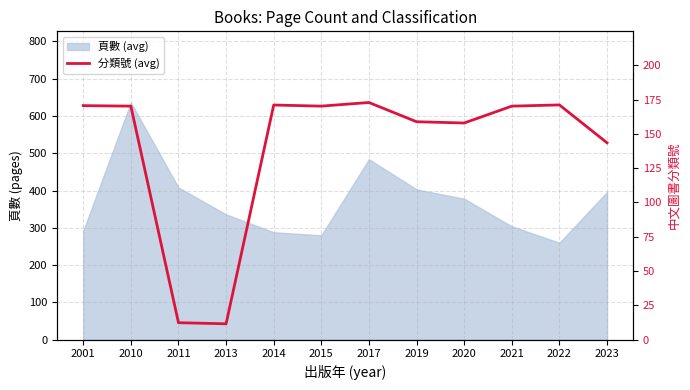

Where is the data nearest to the value 92?

2023